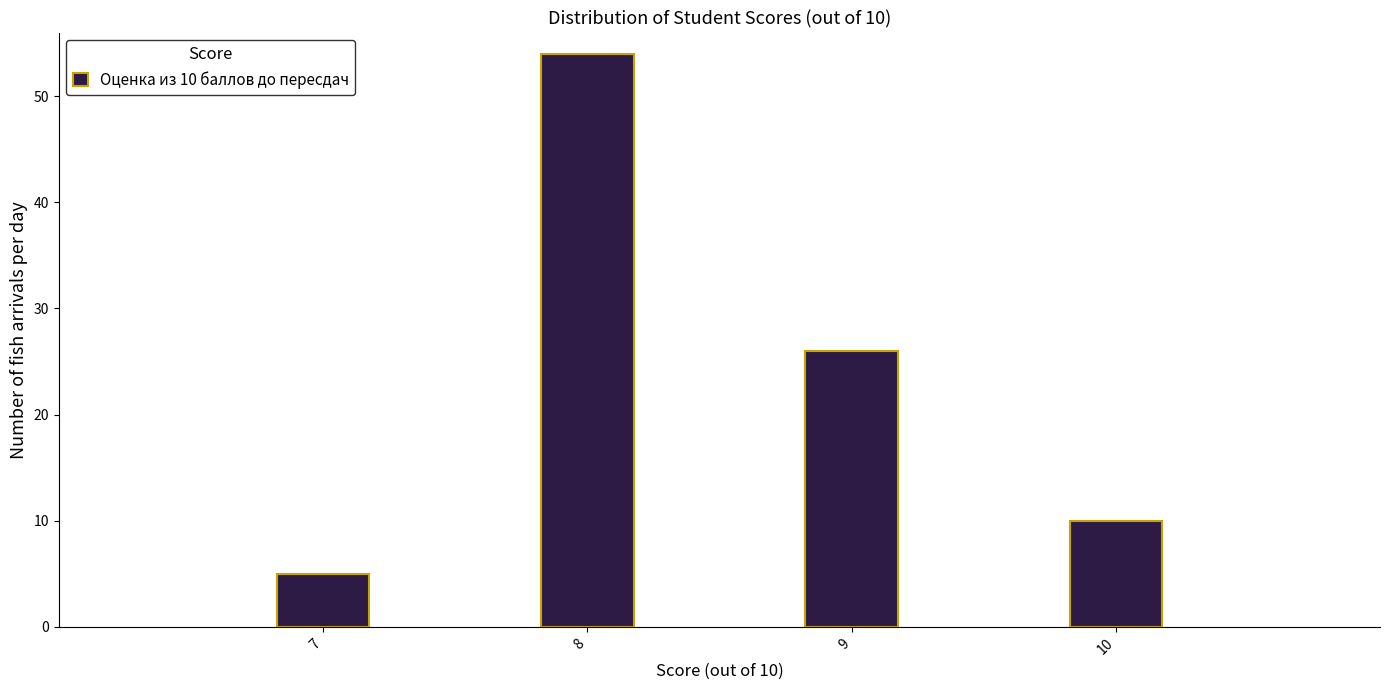

Reading right to left, extract all data points from this chart.

10	26	54	5